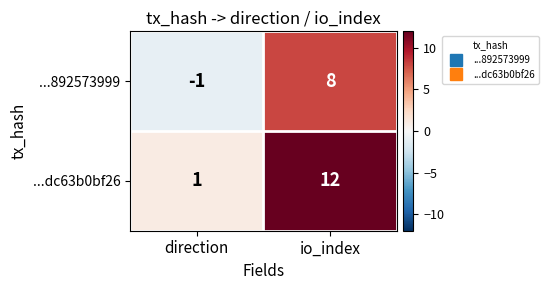

Which series has the largest range (max minus min)?

...dc63b0bf26